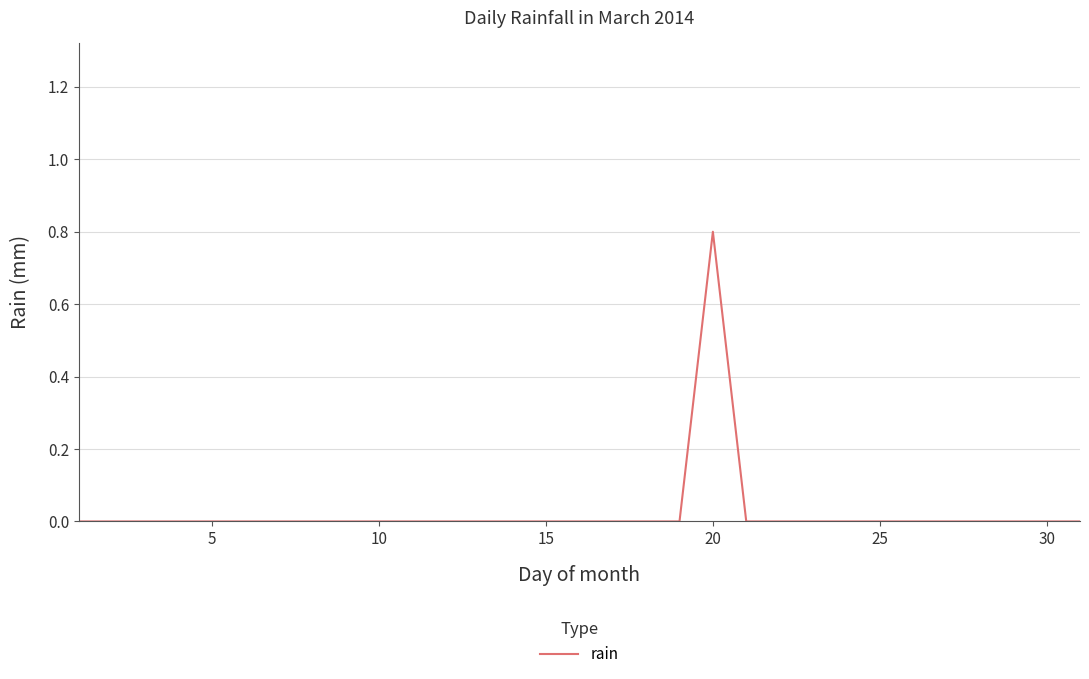

What is the difference between the maximum and minimum values?

0.8